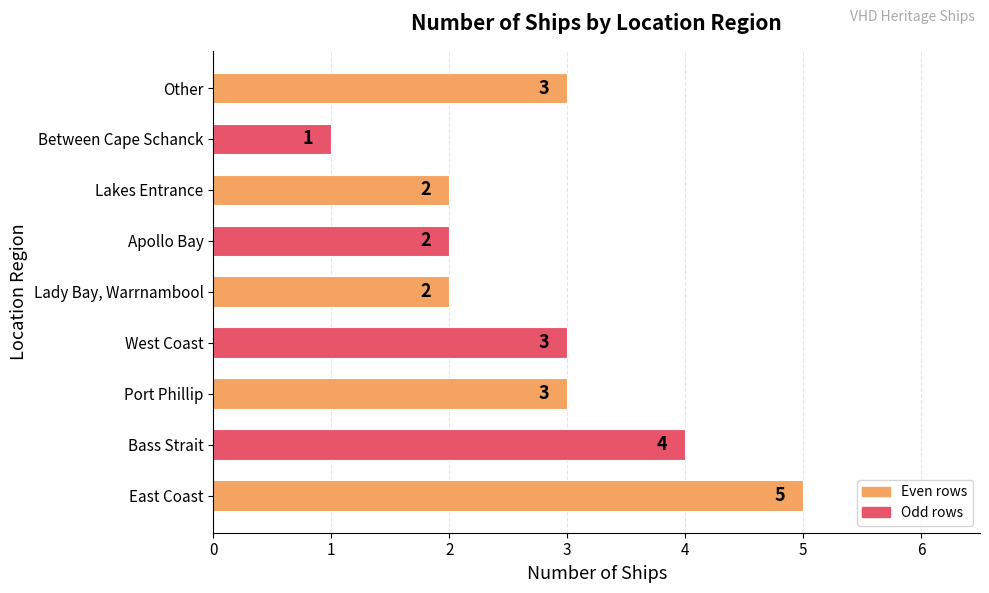

How many bars are there in total?

9